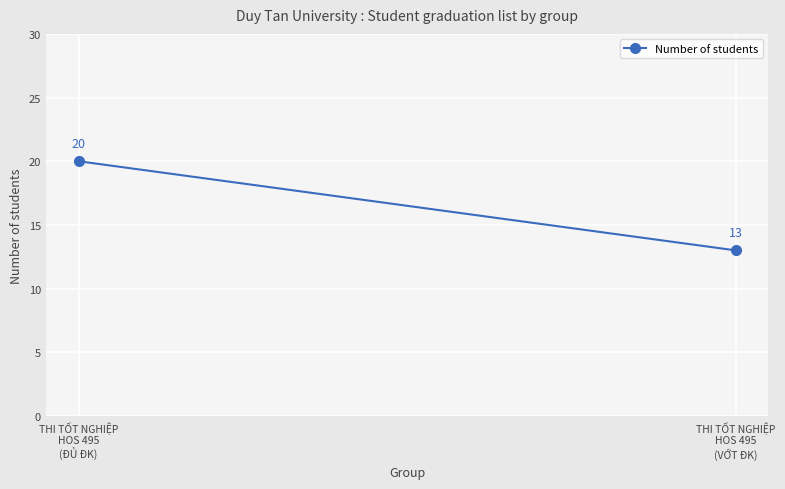

Is it true that the value at THI TỐT NGHIỆP
HOS 495
(VỚT ĐK) is 13?

True